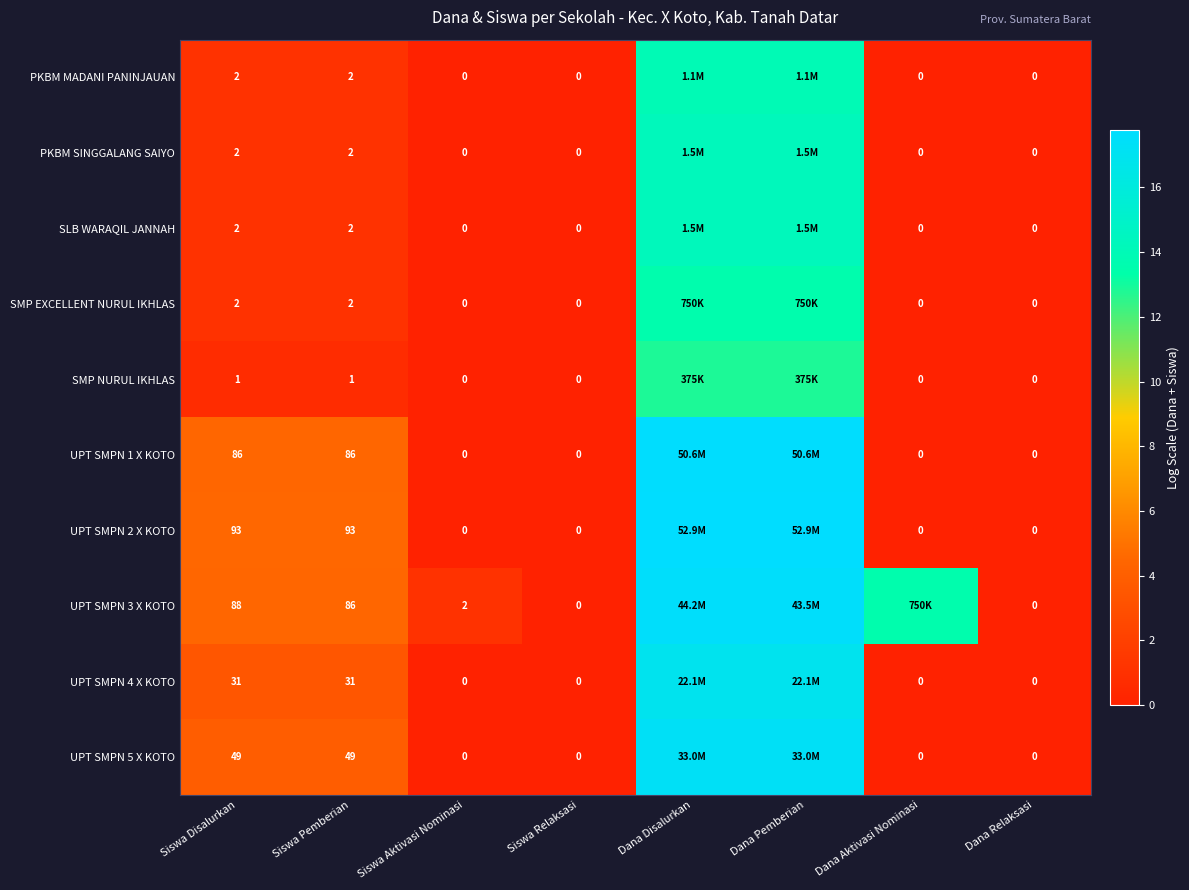

How many values in the UPT SMPN 3 X KOTO series are below 4?

3